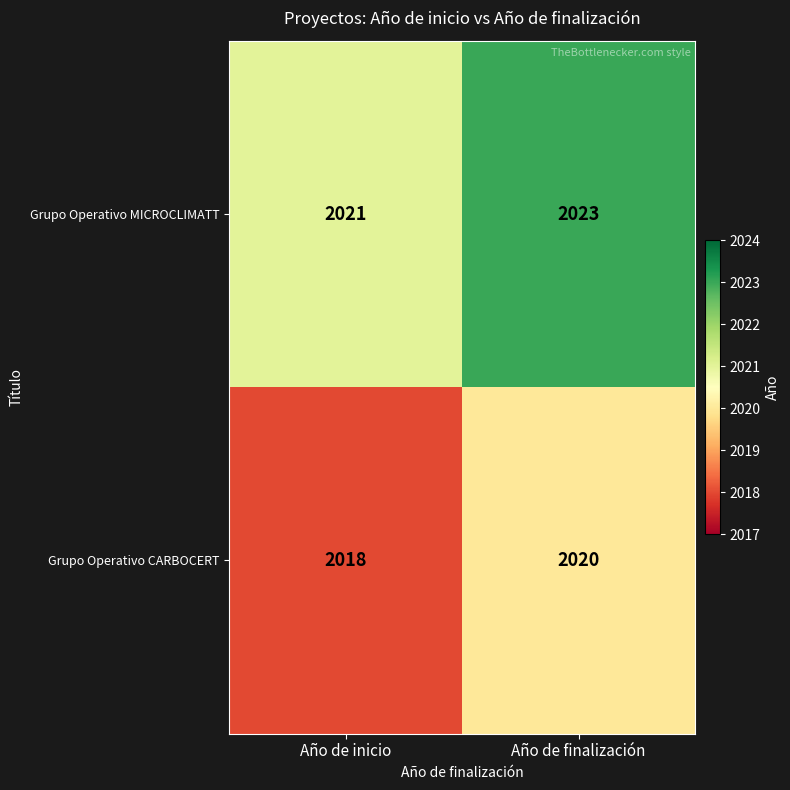

What is the total value across all series at Año de inicio?

4039